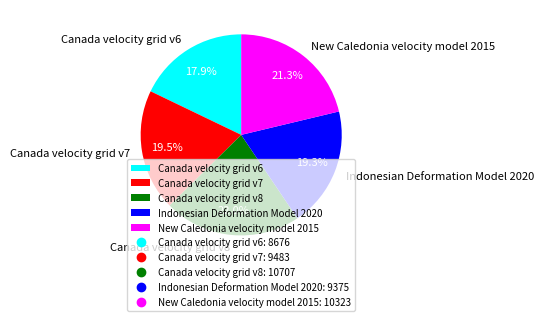

What portion of the pie excludes Indonesian Deformation Model 2020?

80.7%